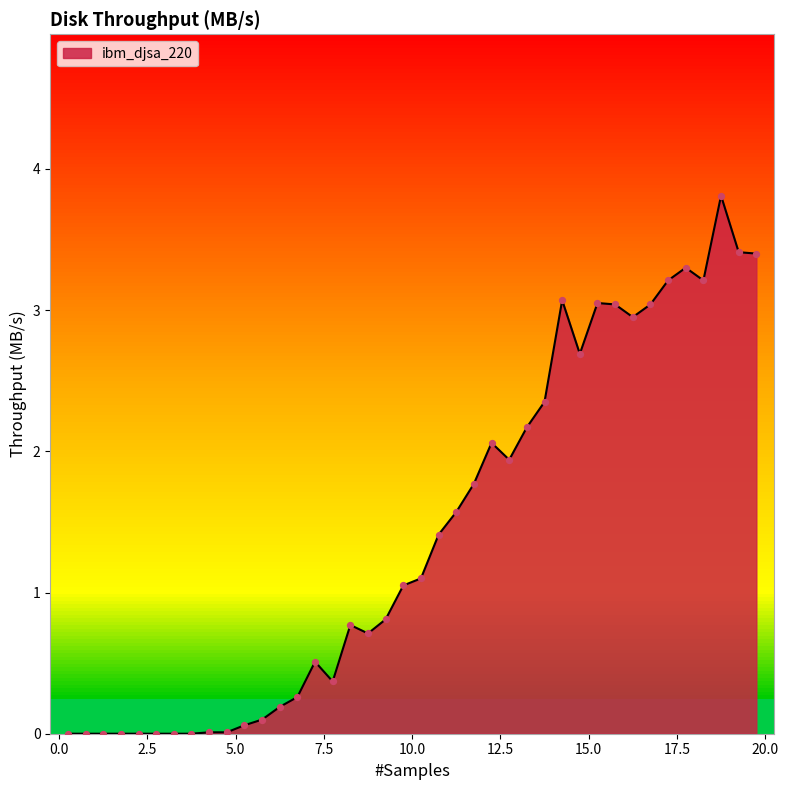

What is the difference between the maximum and minimum values?

3.8